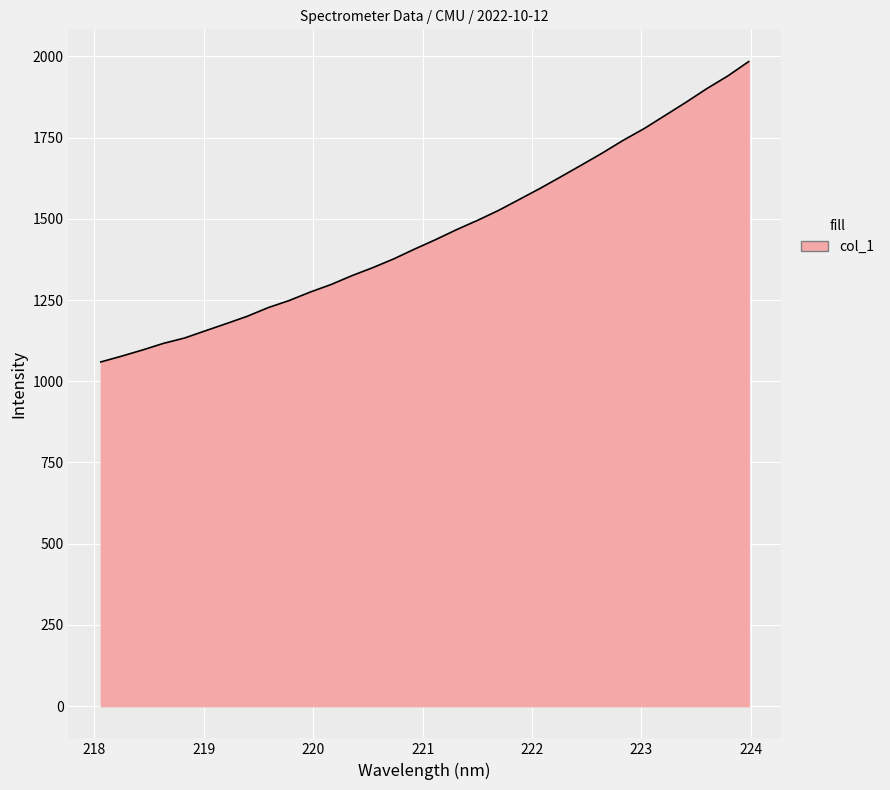

What is the minimum value shown in the chart?

1059.5